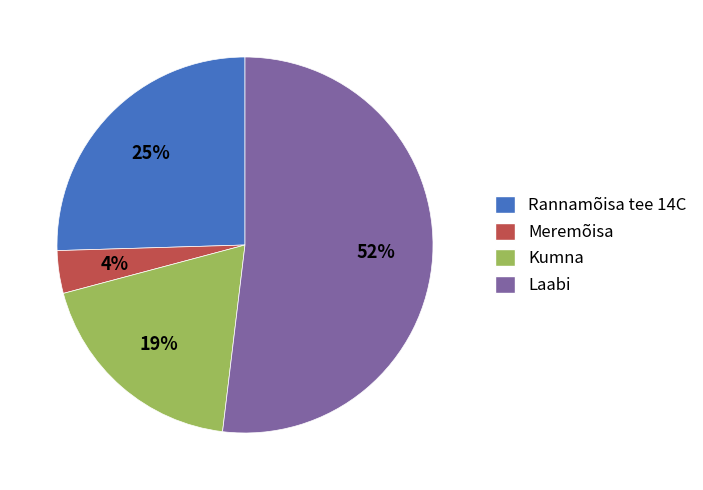

Do Kumna and Laabi together represent more than half of the pie?

Yes